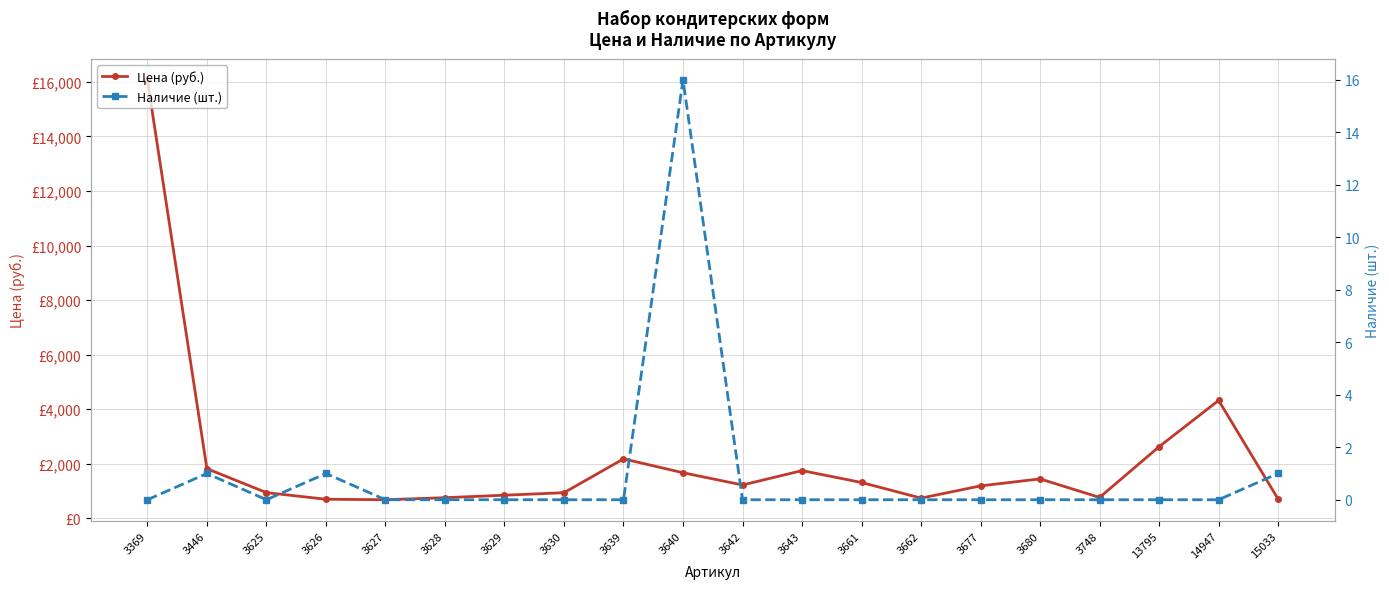

The Наличие (шт.) series shows 0 at 3630. True or false?

True